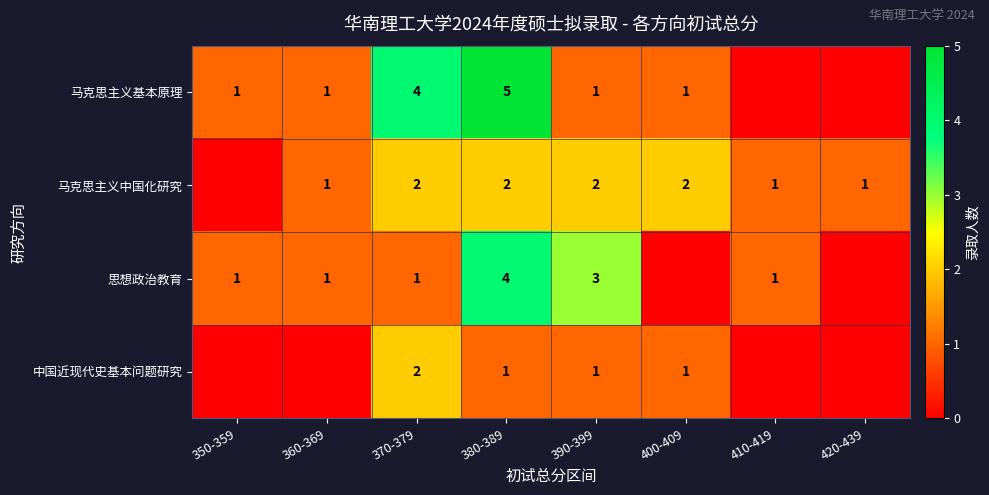

What is the sum of the 马克思主义中国化研究 values at 360-369 and 400-409?

3